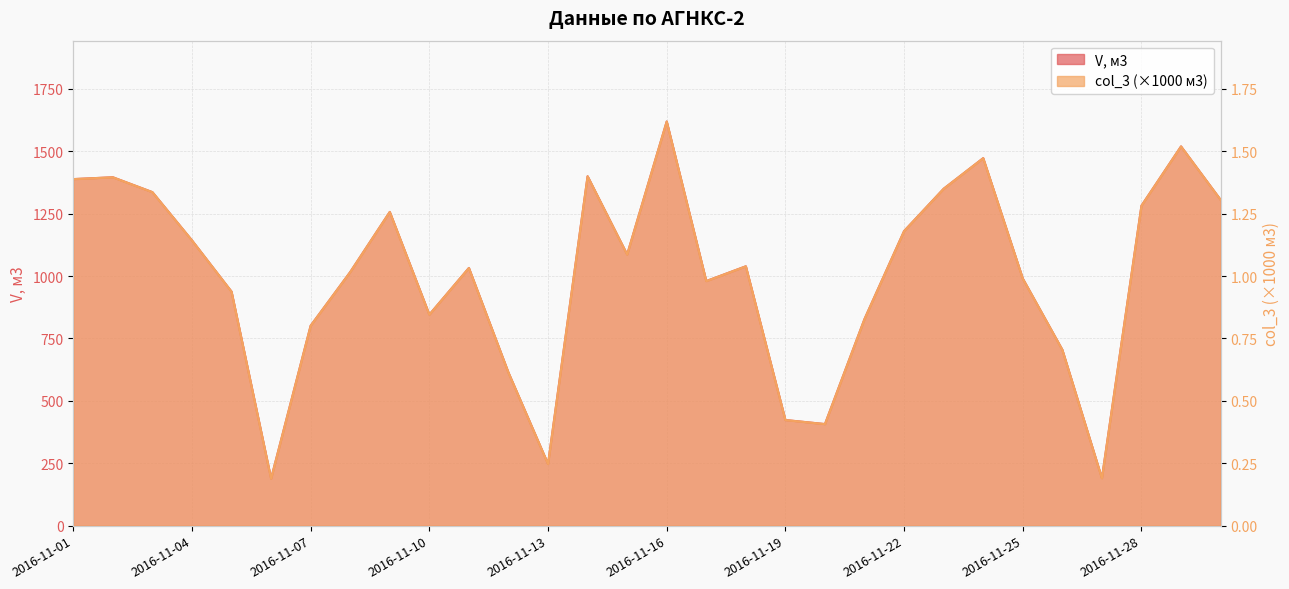

True or false: V, м3 and col_3 cross at least once.

False